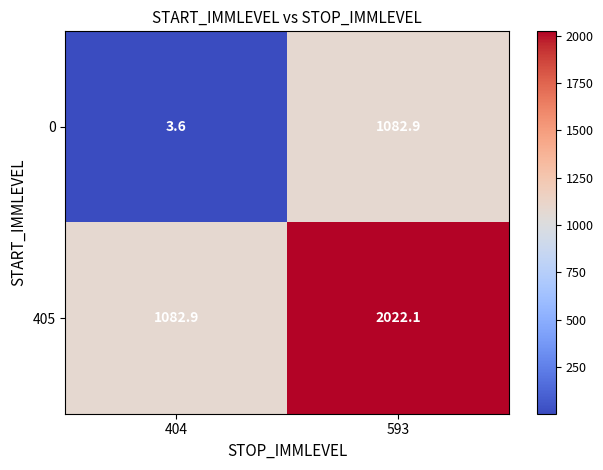

What is the difference between the maximum and minimum values in the 405 series?

939.2